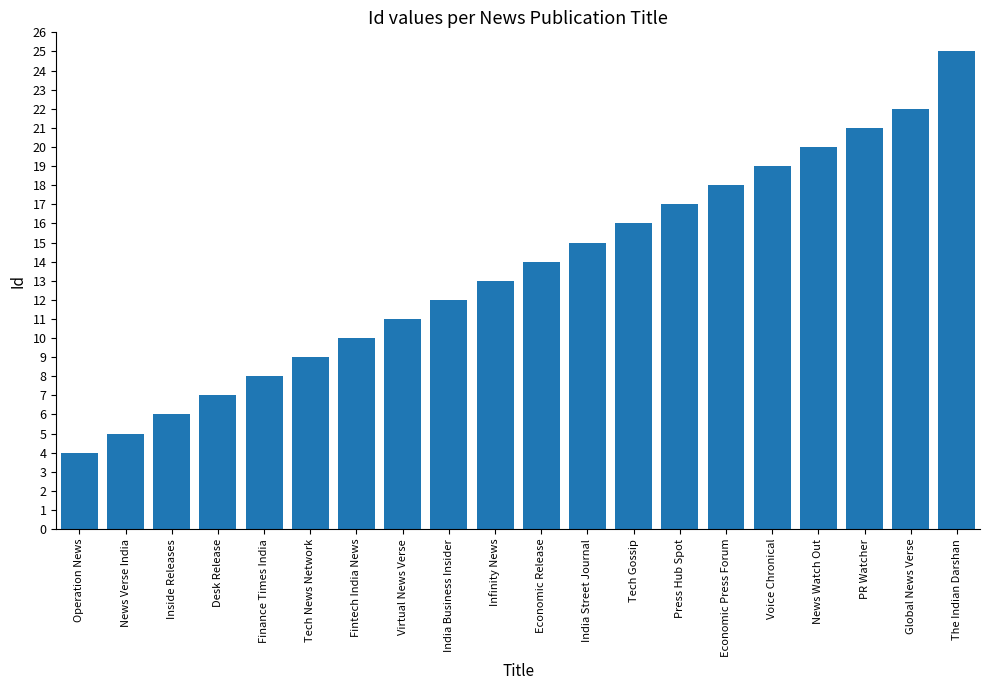

What is the sum of all values?

272